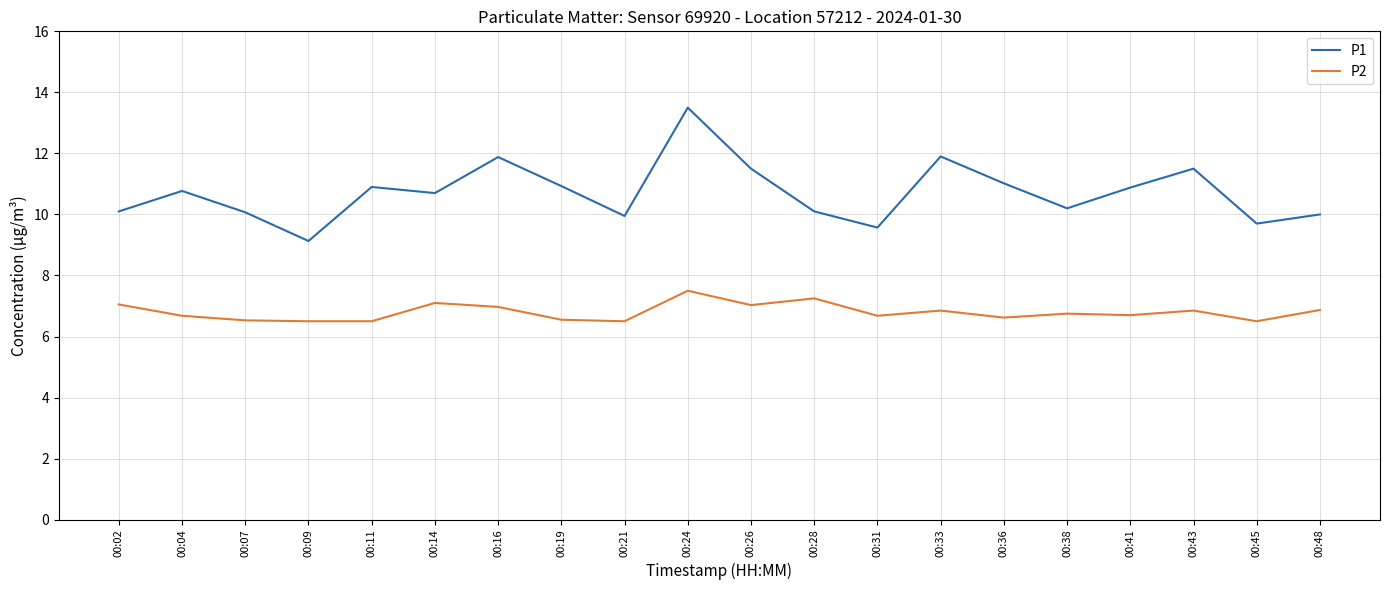

Which series has the widest spread of values?

P1